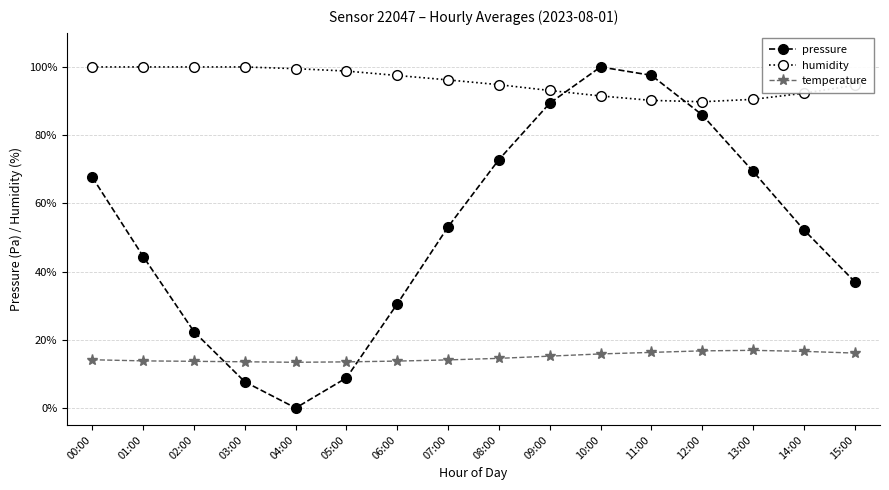

What is the sum of all temperature values?

238.2